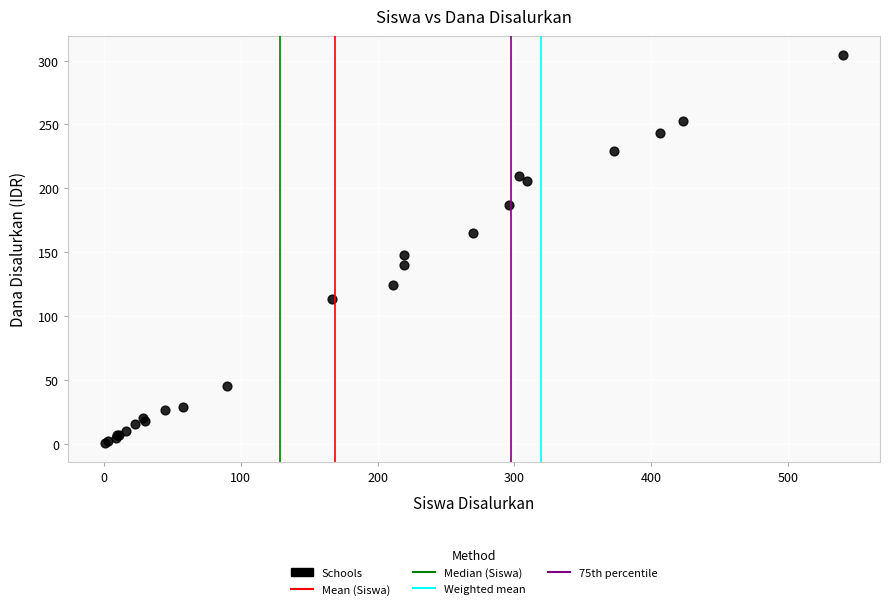

What Y value in the scatter plot is closest to 152?

147.8